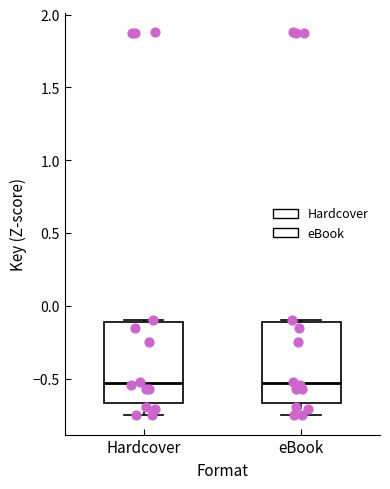

Where does the lower whisker of the box for eBook end on the y-axis? The values are not printed on the chart, so give them approximately, as read against the axis.

-0.75